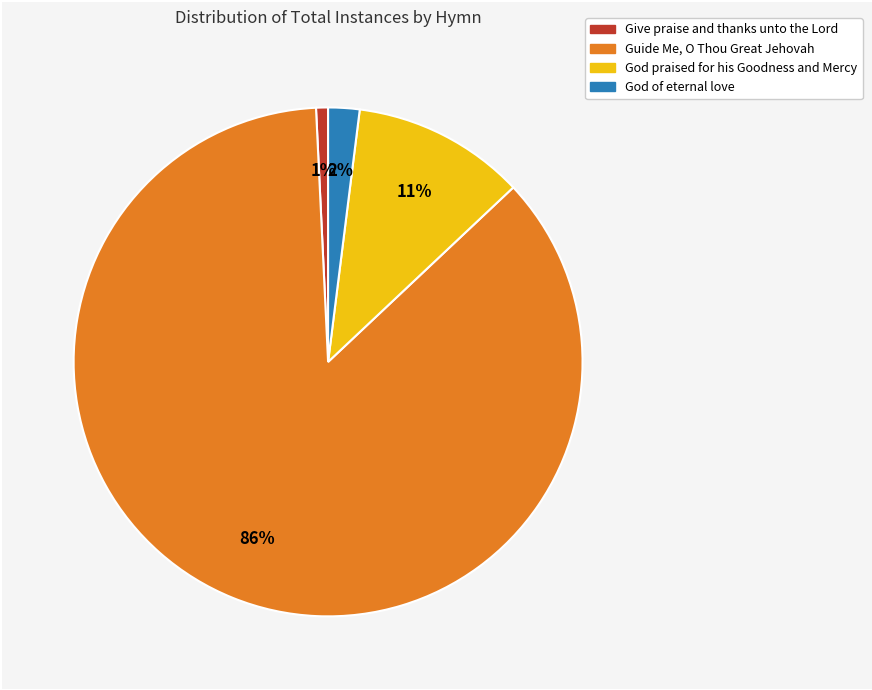

Combined, do Give praise and thanks unto the Lord and God of eternal love account for over 50%?

No